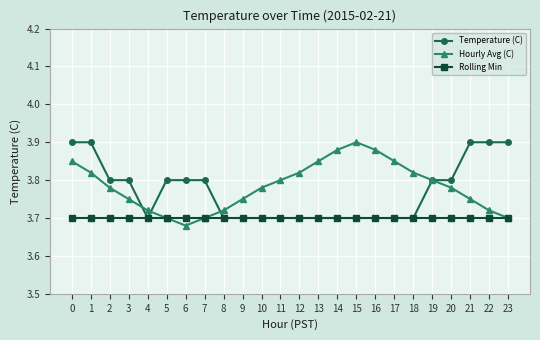

How many Temperature (C) values are between 3 and 4?

24